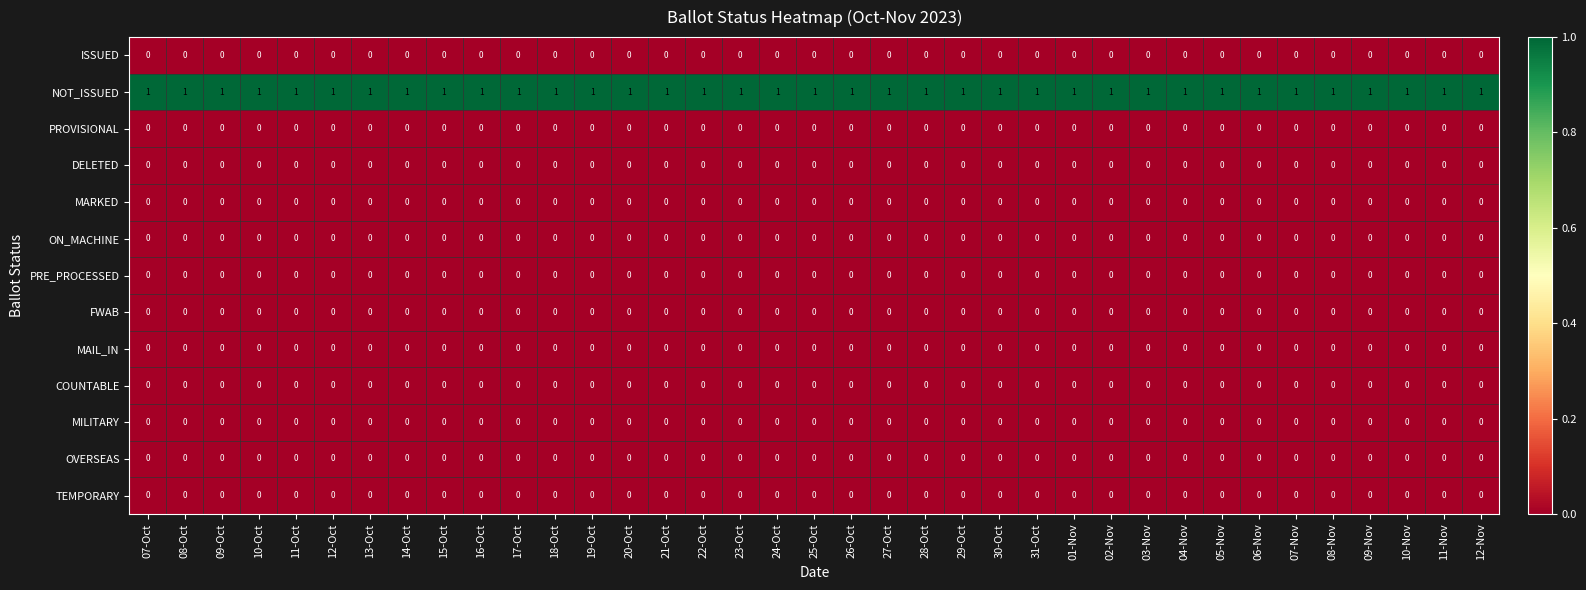

At how many categories does at least one series exceed 0?

37